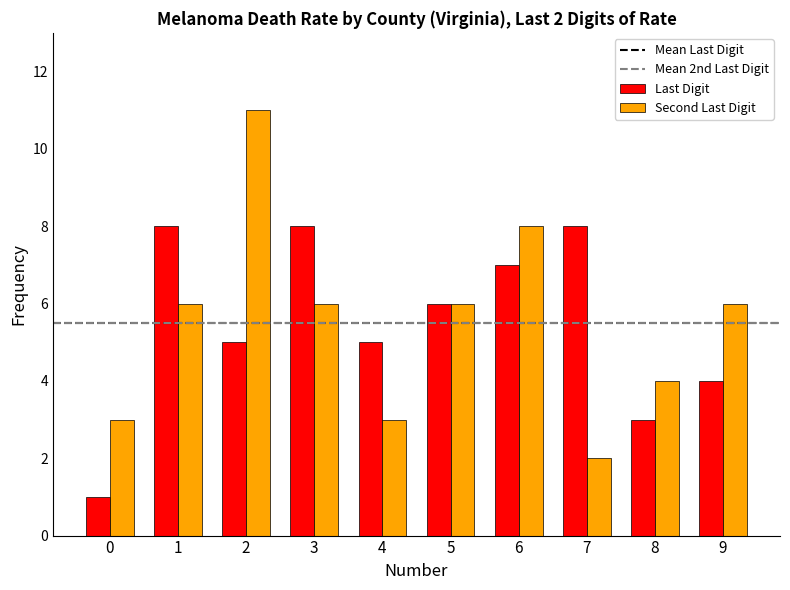

How many data points does each series have?

10